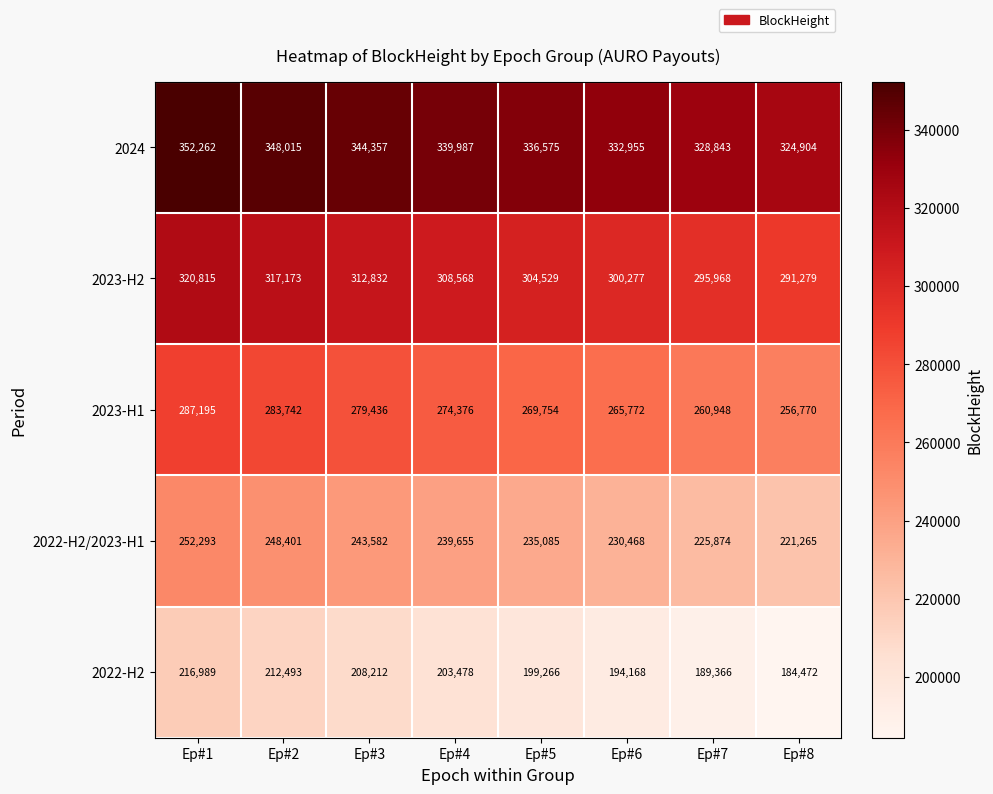

Count the number of data series in this chart.

5